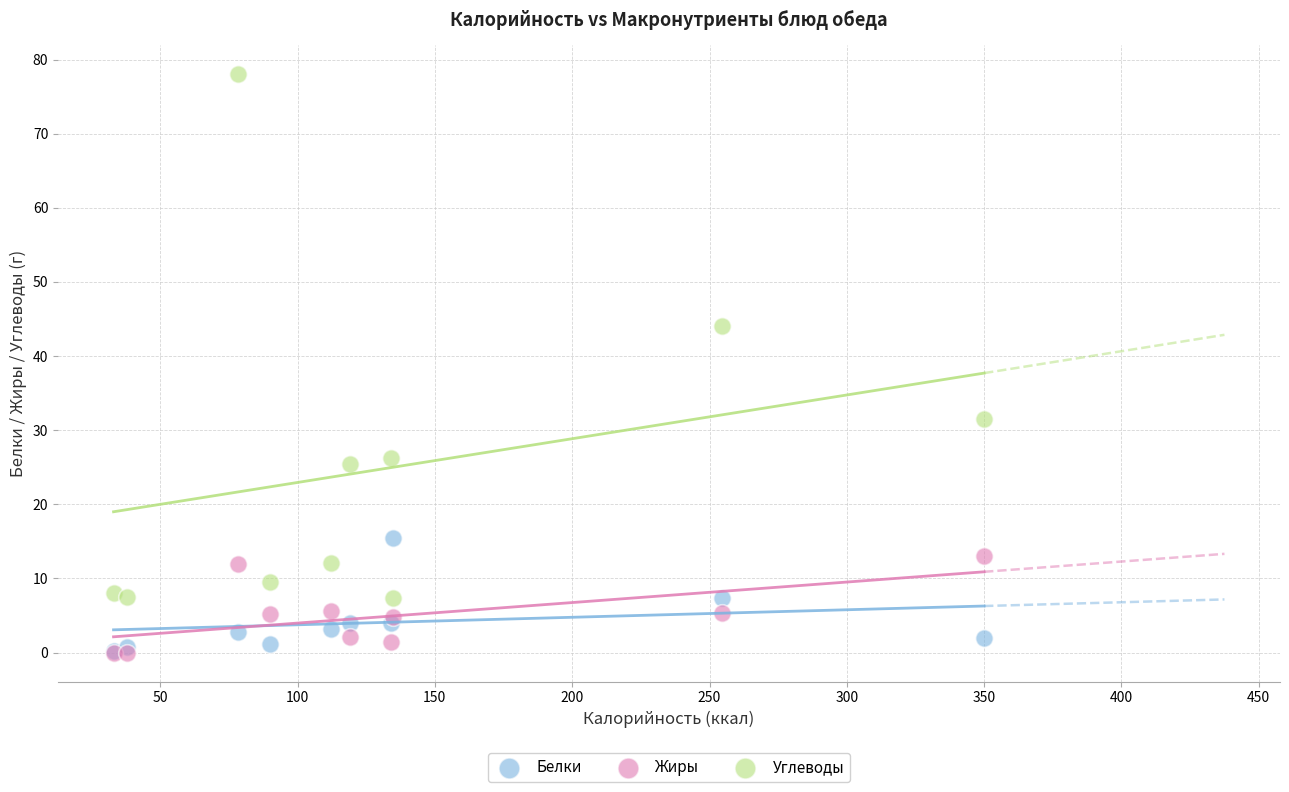

Which series contains the highest Y value?

Углеводы